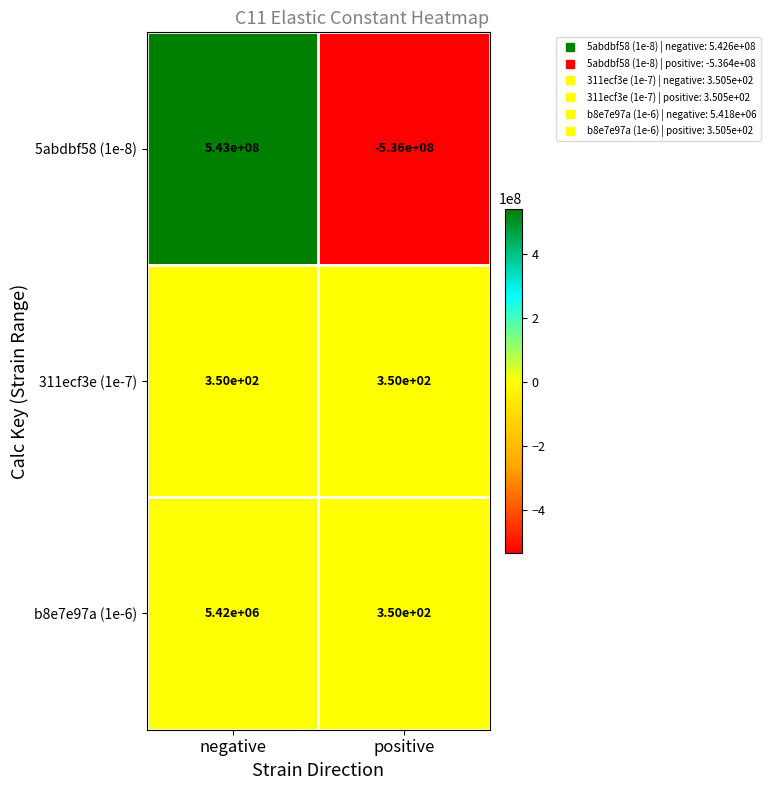

Which series has the largest total across all categories?

5abdbf58 (1e-8)